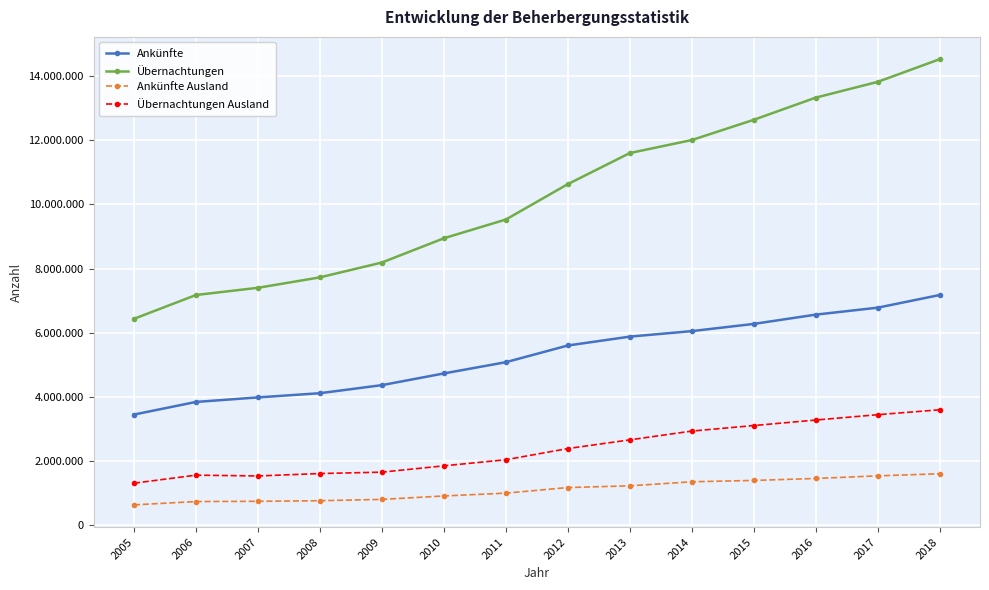

What are all the series names shown in the legend?

Ankünfte, Übernachtungen, Ankünfte Ausland, Übernachtungen Ausland